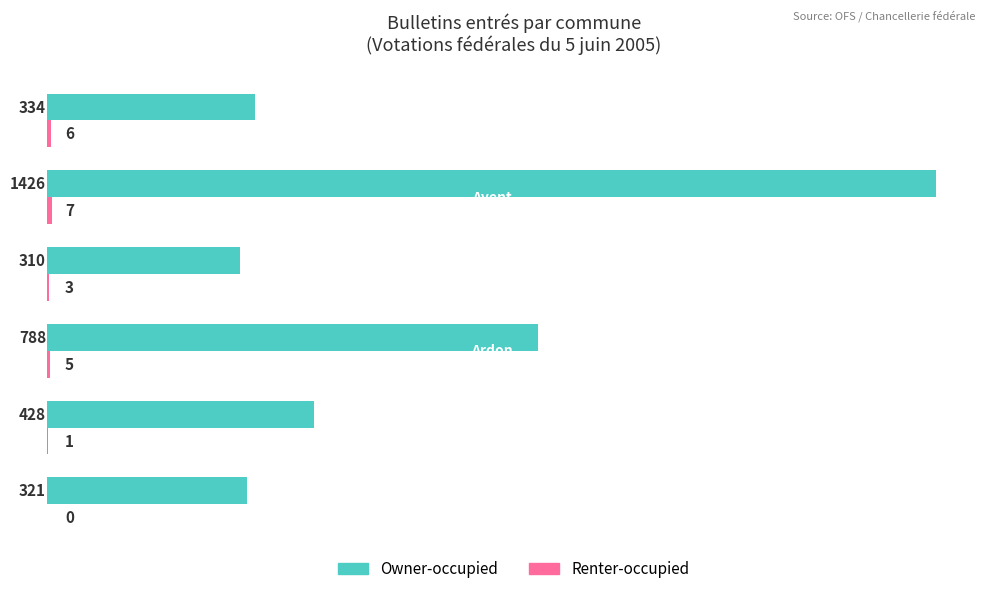

Which series has the largest total across all categories?

Owner-occupied